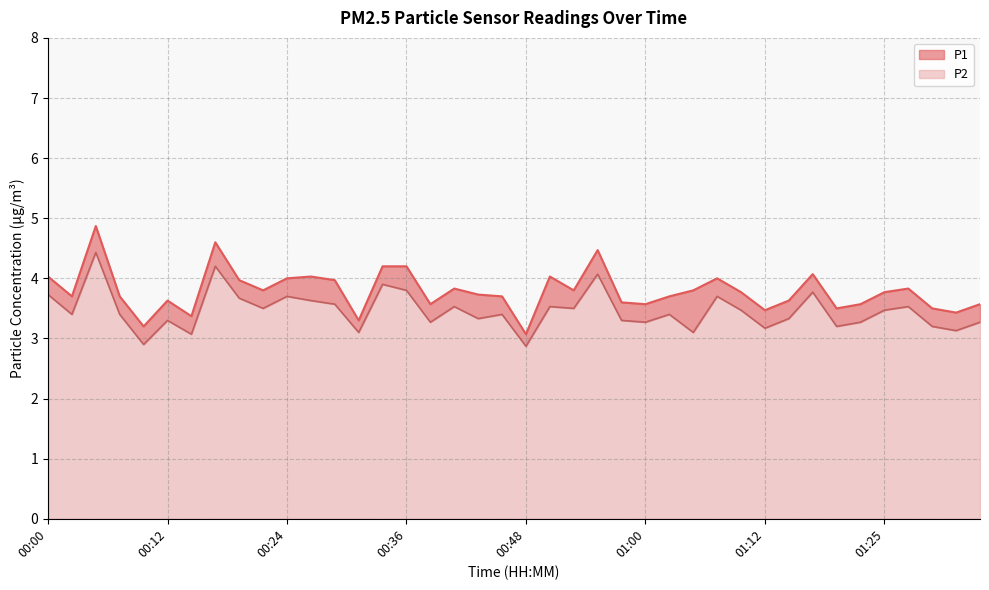

Between 01:25 and 00:04, which is larger?

00:04